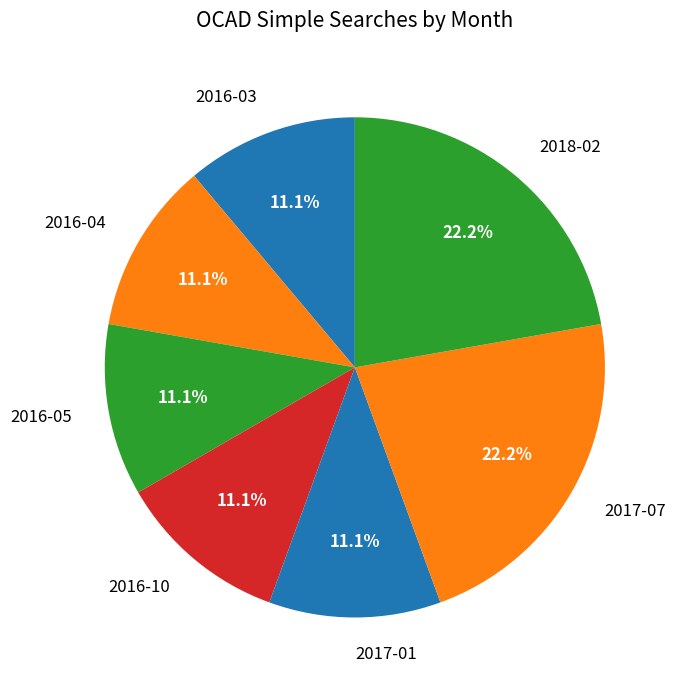

Approximately how many times larger is the value at 2016-05 compared to 2017-01?

1.0